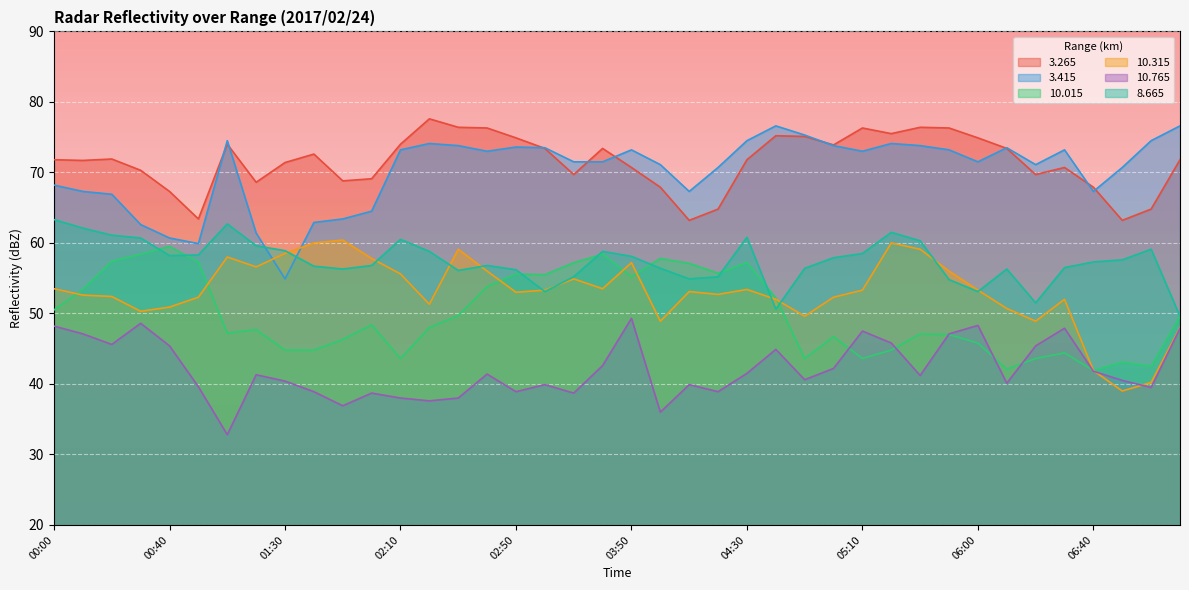

What is the approximate value of   3.415 at 03:00?

73.5